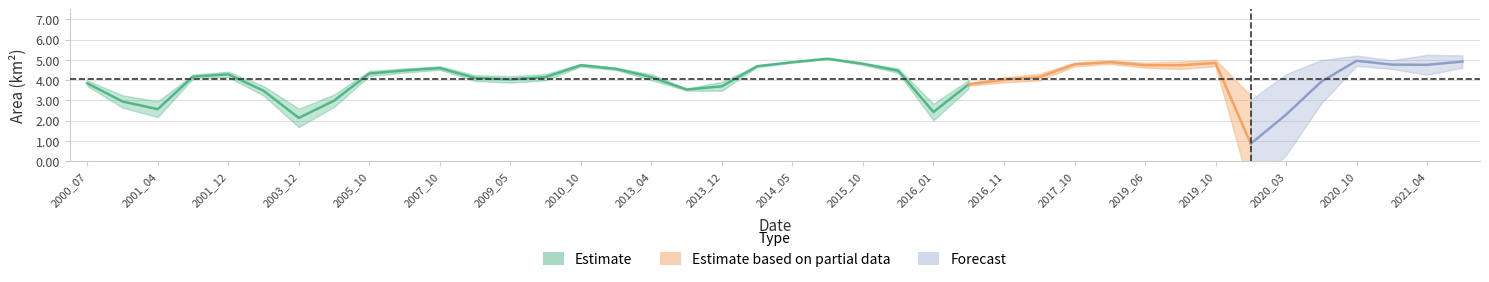

How many categories are shown in the chart?

40